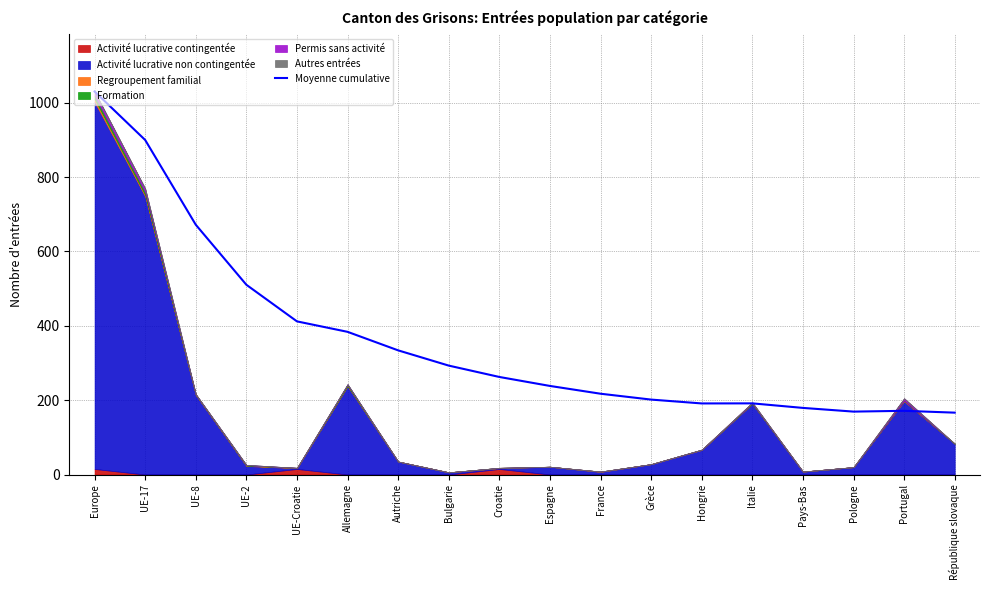

At which label is the value closest to 598?

UE-8